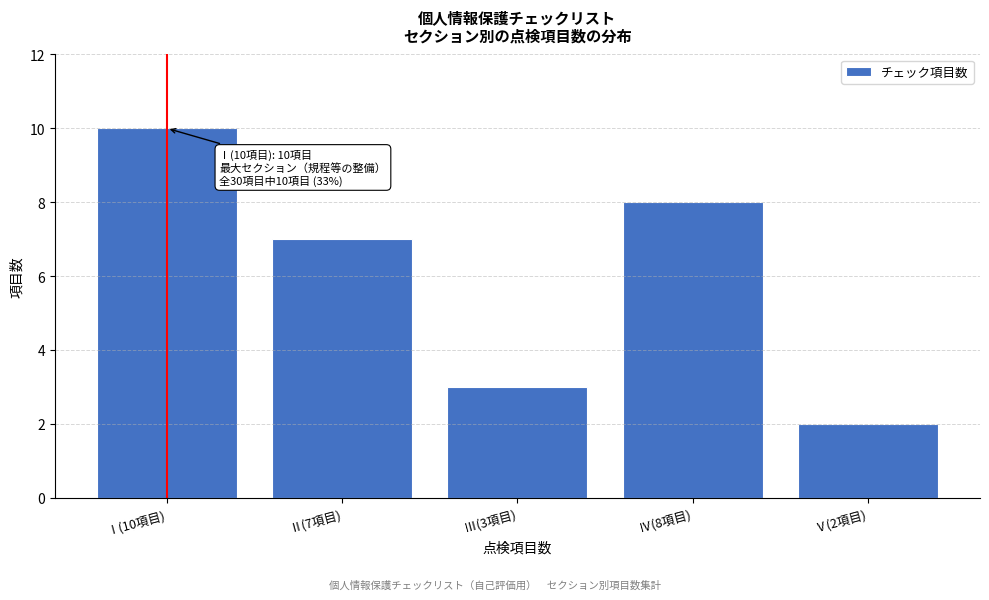

Reading left to right, what are all the values shown in this chart?

Ⅰ(10項目)=10	Ⅱ(7項目)=7	Ⅲ(3項目)=3	Ⅳ(8項目)=8	Ⅴ(2項目)=2